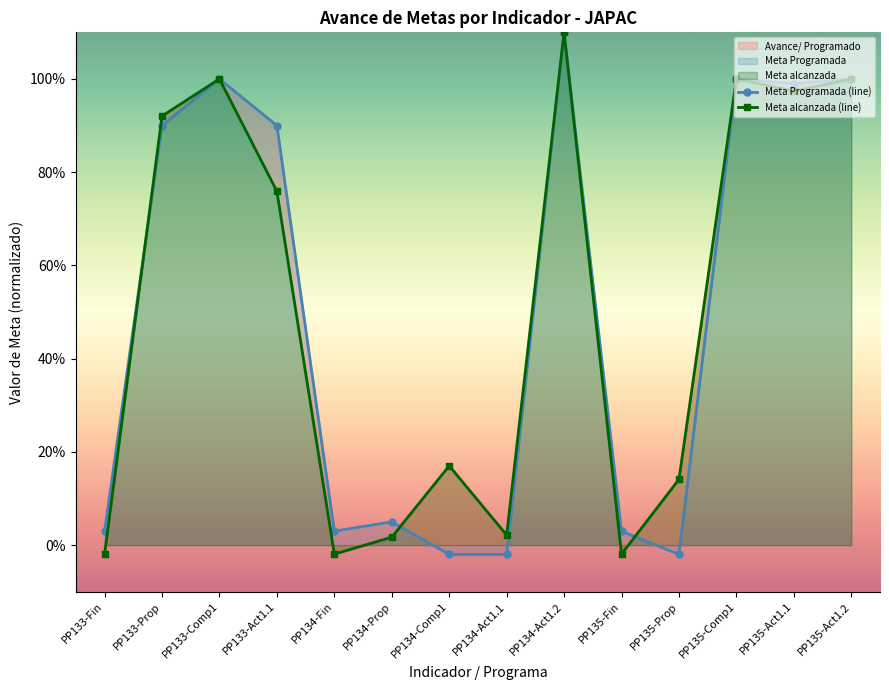

The Meta Programada (line) series shows 1.1 at PP134-Act1.2. True or false?

True